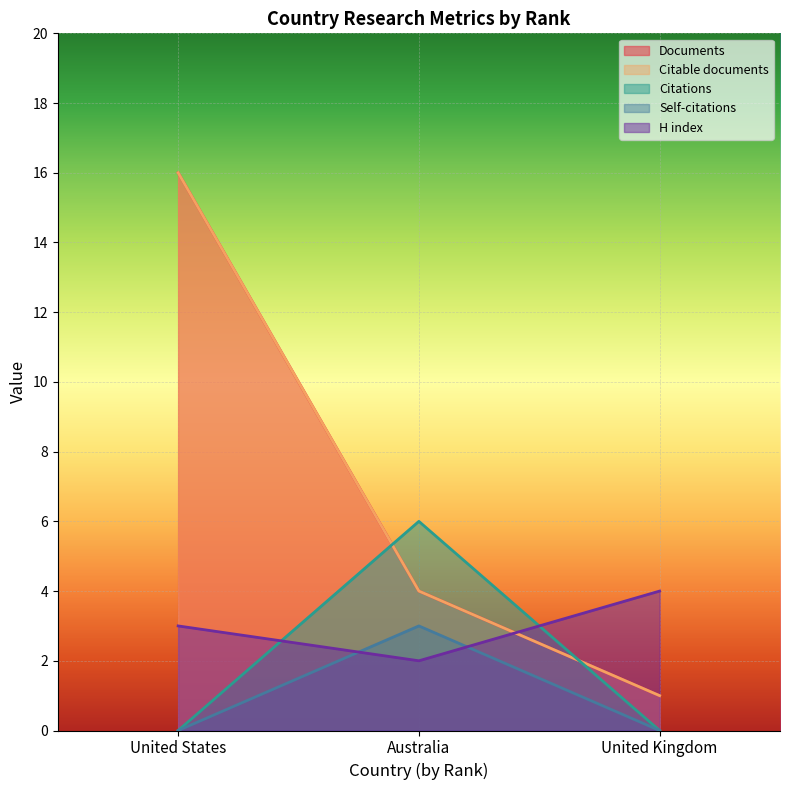

How many values in Self-citations are above zero?

1